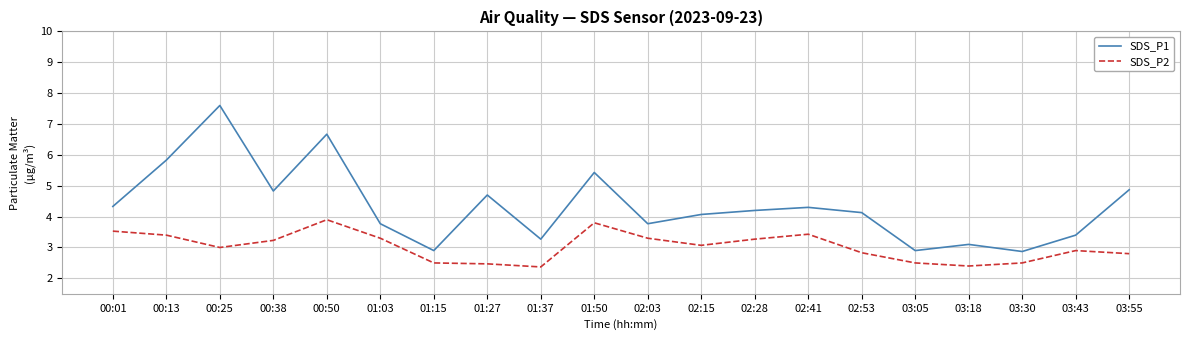

Reading left to right, list all the values displayed in this chart.

SDS_P1: 4.3	5.8	7.6	4.8	6.7	3.8	2.9	4.7	3.3	5.4	3.8	4.1	4.2	4.3	4.1	2.9	3.1	2.9	3.4	4.9
SDS_P2: 3.5	3.4	3.0	3.2	3.9	3.3	2.5	2.5	2.4	3.8	3.3	3.1	3.3	3.4	2.8	2.5	2.4	2.5	2.9	2.8